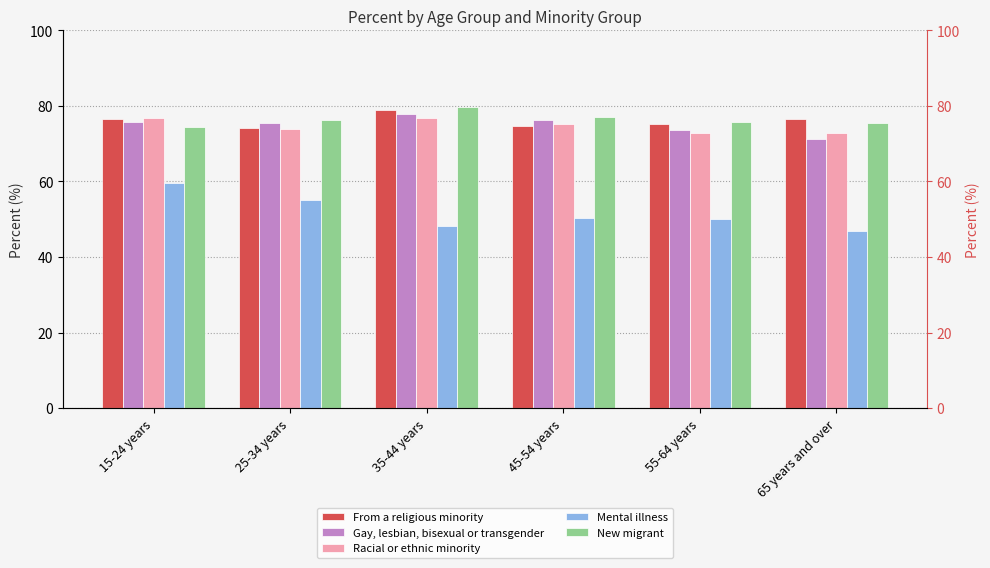

What is the label of the 3rd bar from the left?

35-44 years